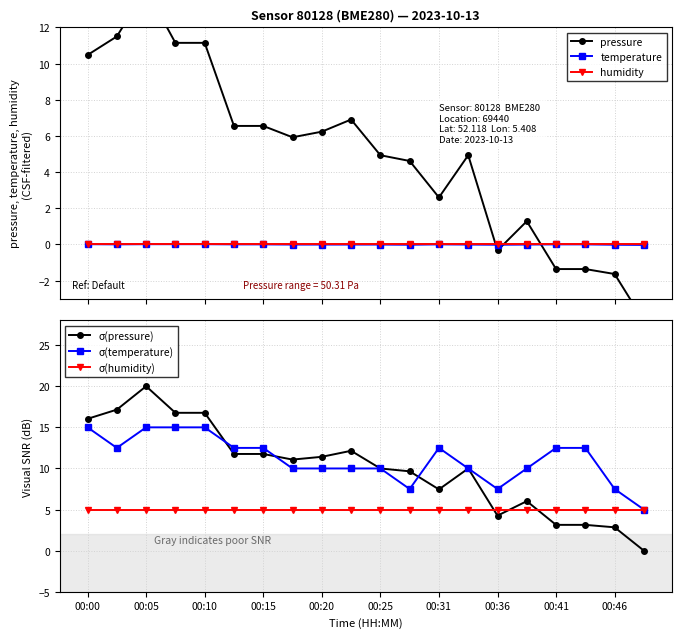

Count the number of categories in the chart.

20